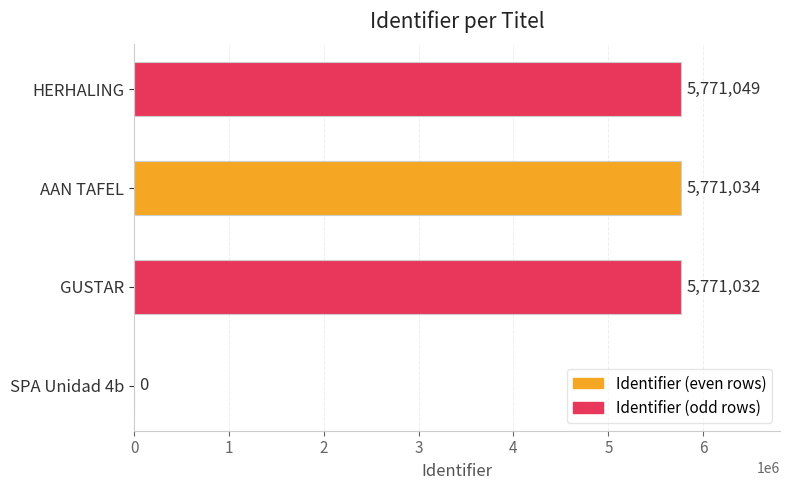

What is the sum of all values?

17313115